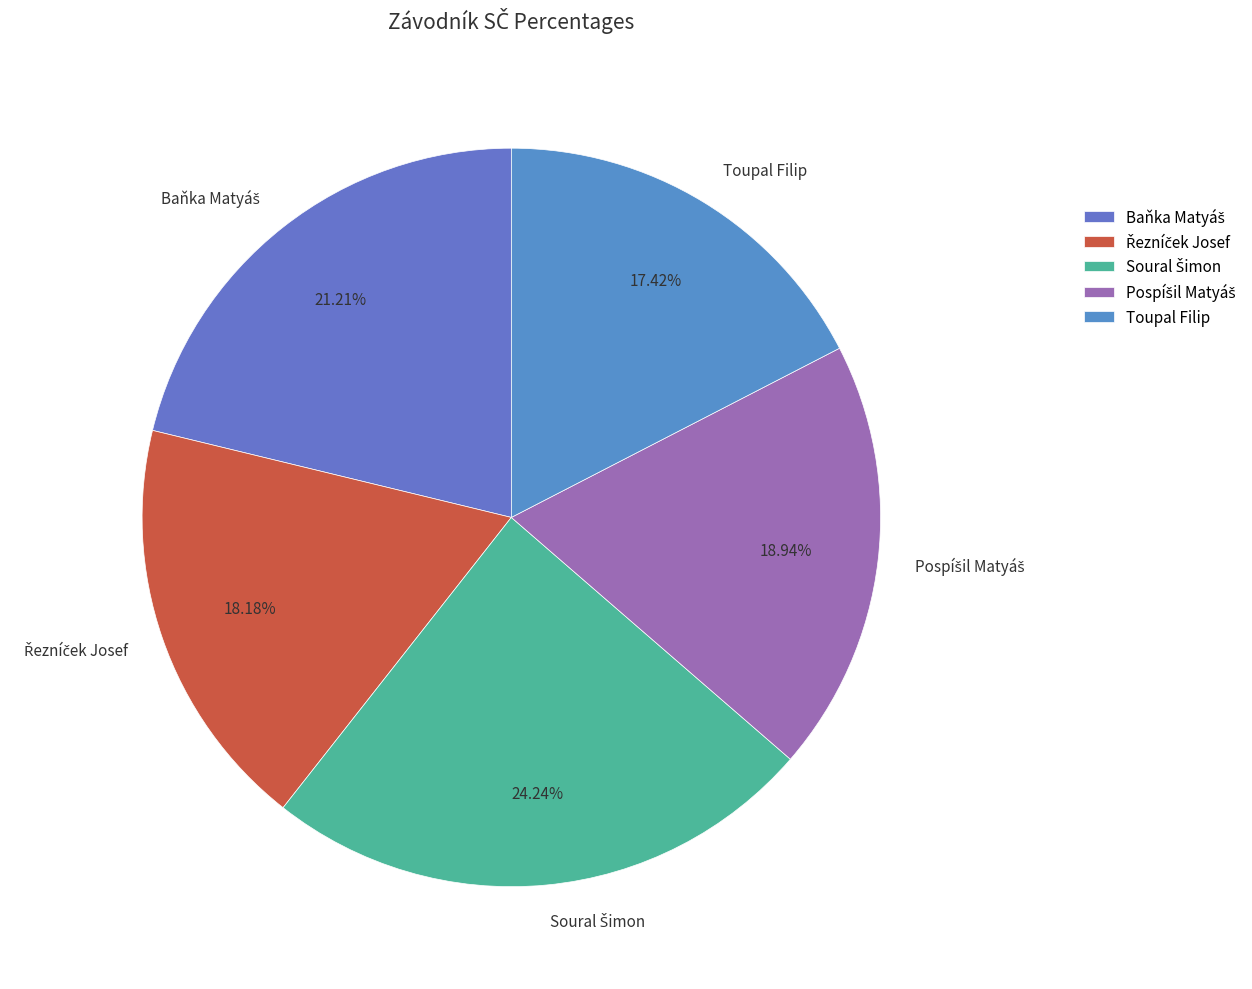

Which category has the smallest portion of the pie?

Toupal Filip